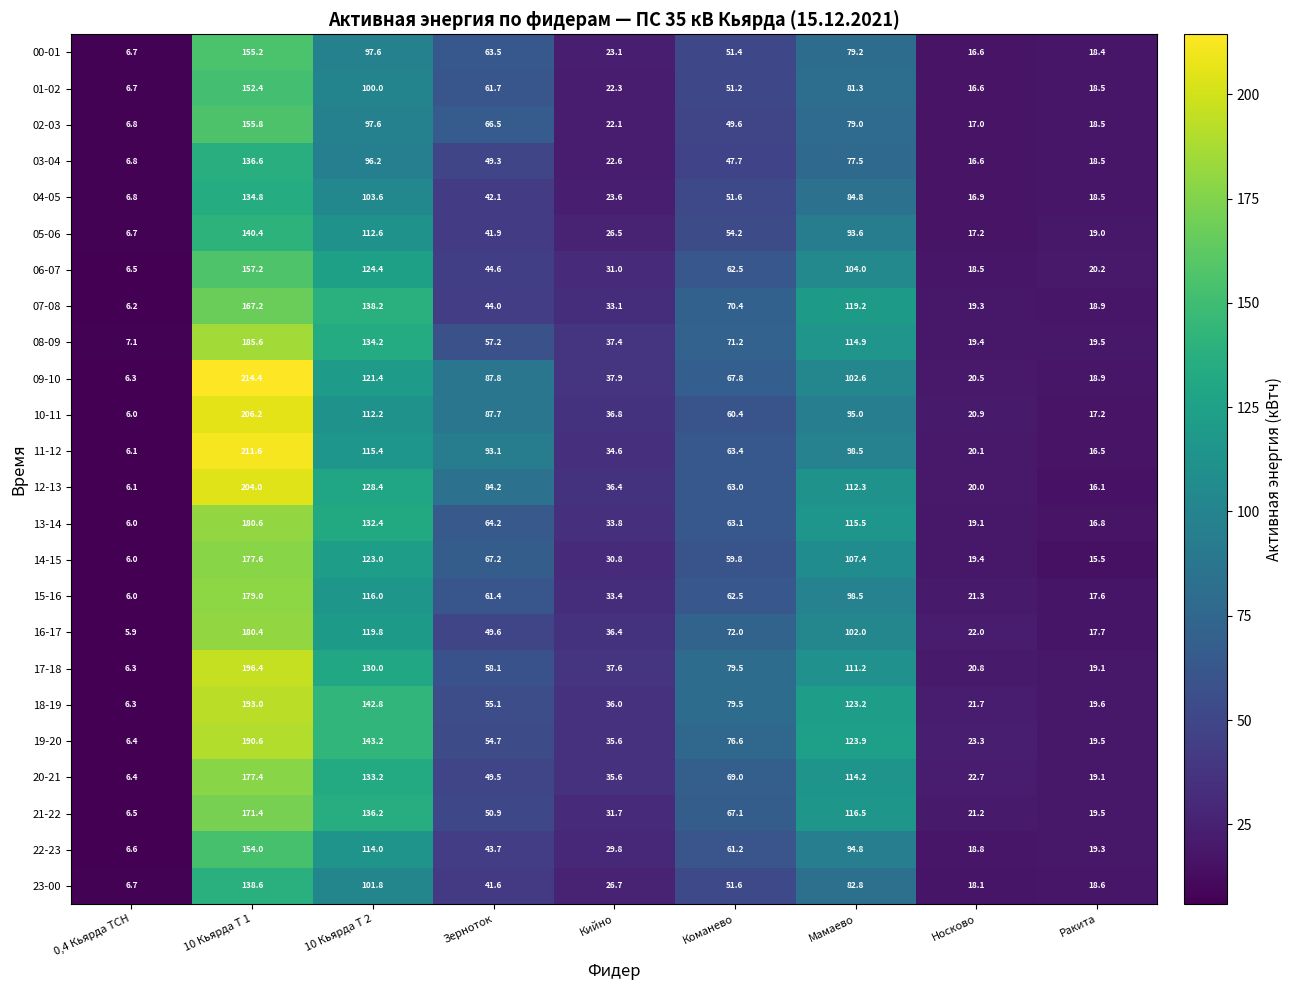

True or false: 17-18 has a value of 173.9 at Мамаево.

False